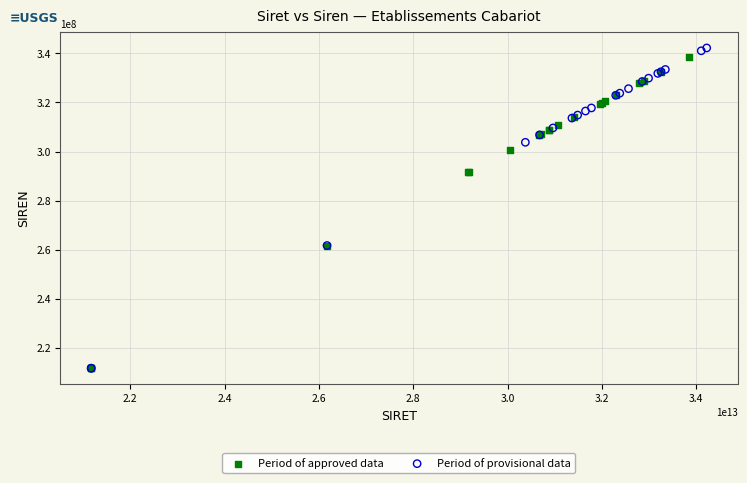

Which series contains the highest Y value?

Period of provisional data